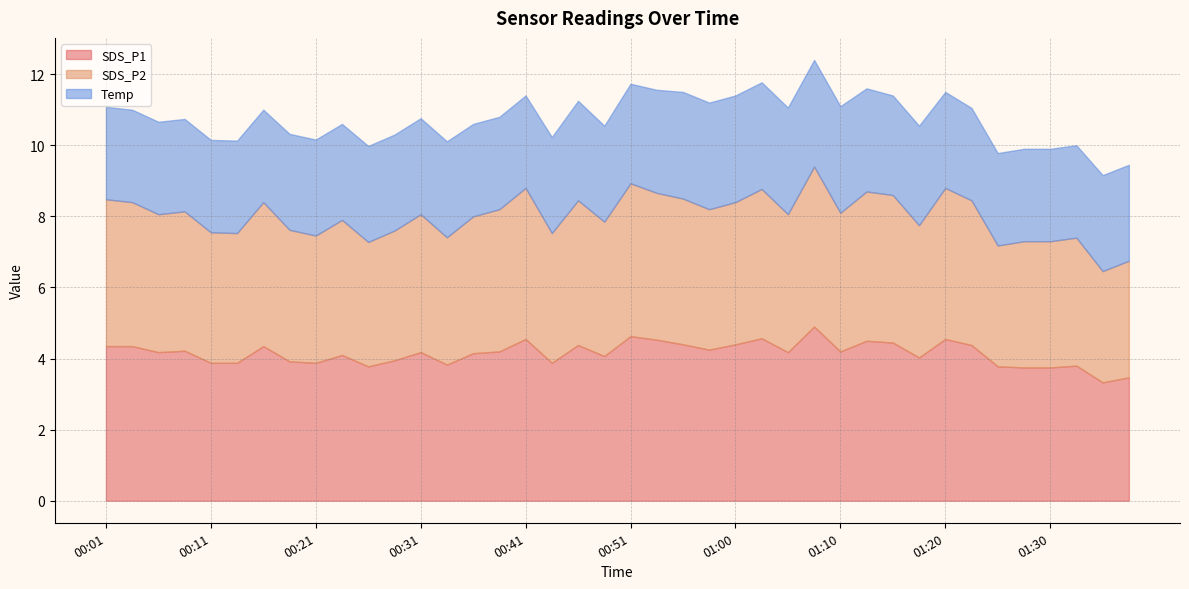

What position from the left is 00:11?

5